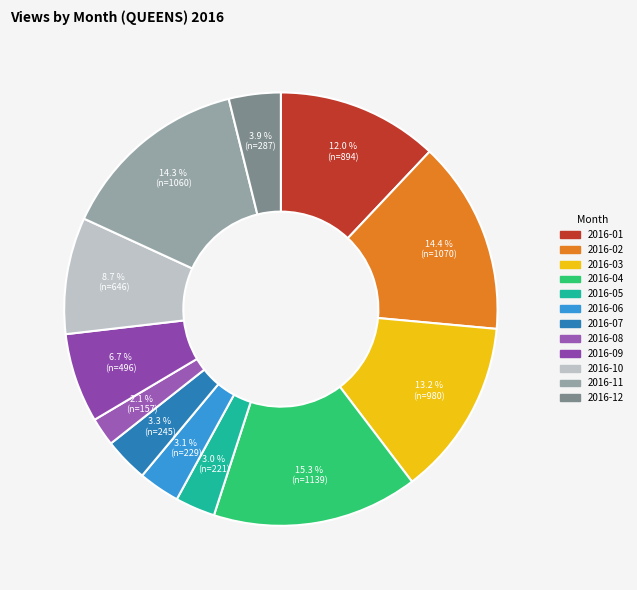

To the nearest percent, what is the combined percentage of 2016-10 and 2016-08?

11%